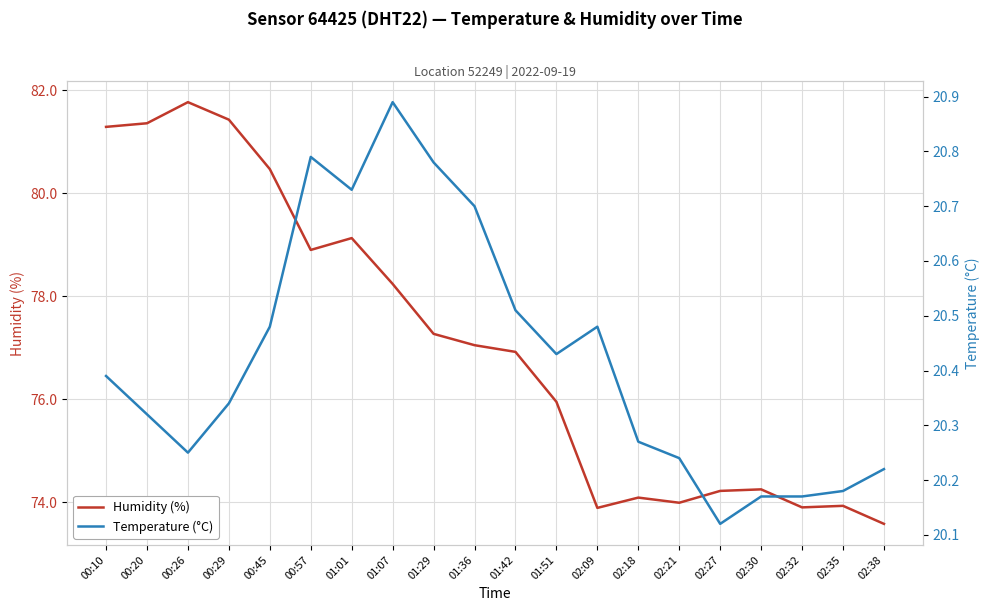

Is the value of humidity at 01:36 greater than the value of temperature at 02:32?

Yes